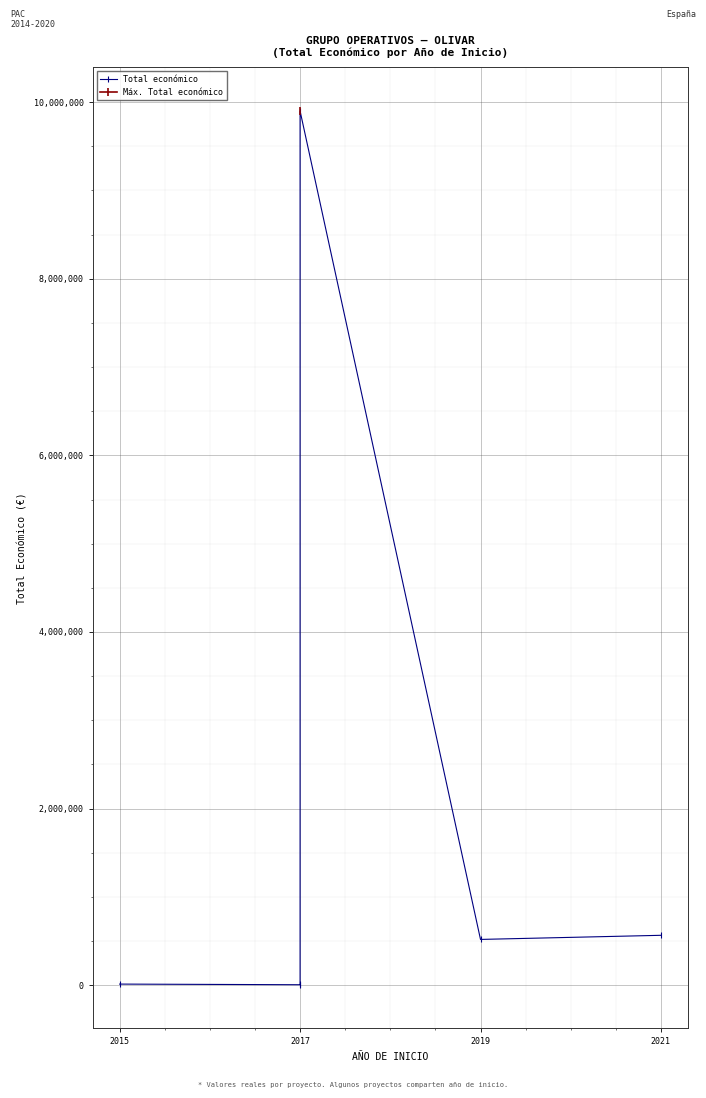

How many points are lower than both their immediate neighbors (excluding endpoints)?

2